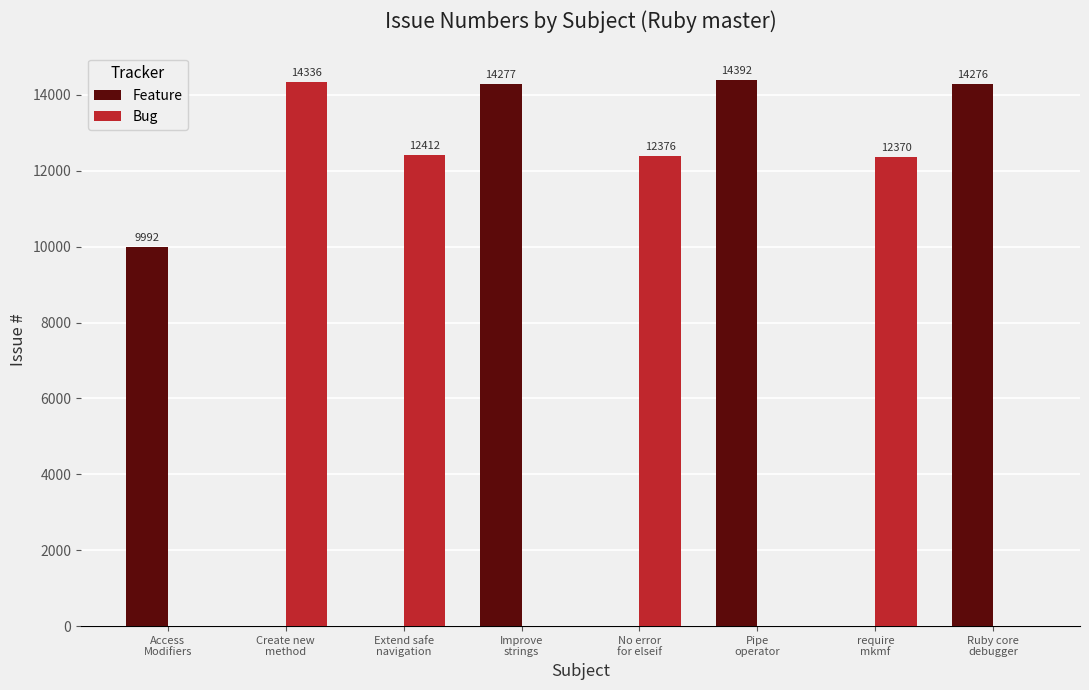

True or false: Bug has a value of 8967 at Access
Modifiers.

False